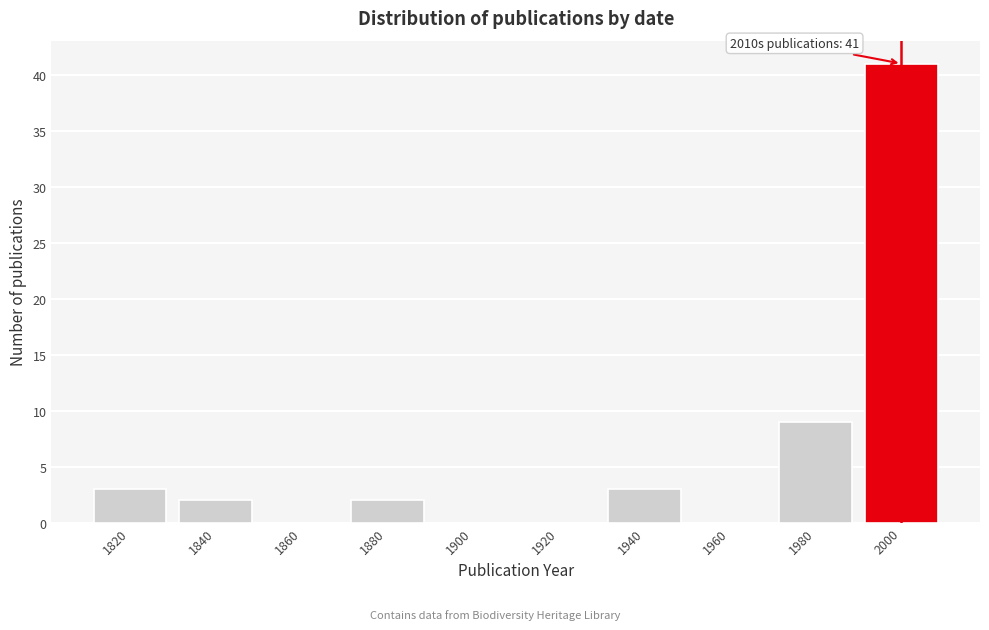

Reading left to right, list all the values displayed in this chart.

1820=3	1840=2	1860=0	1880=2	1900=0	1920=0	1940=3	1960=0	1980=9	2000=41